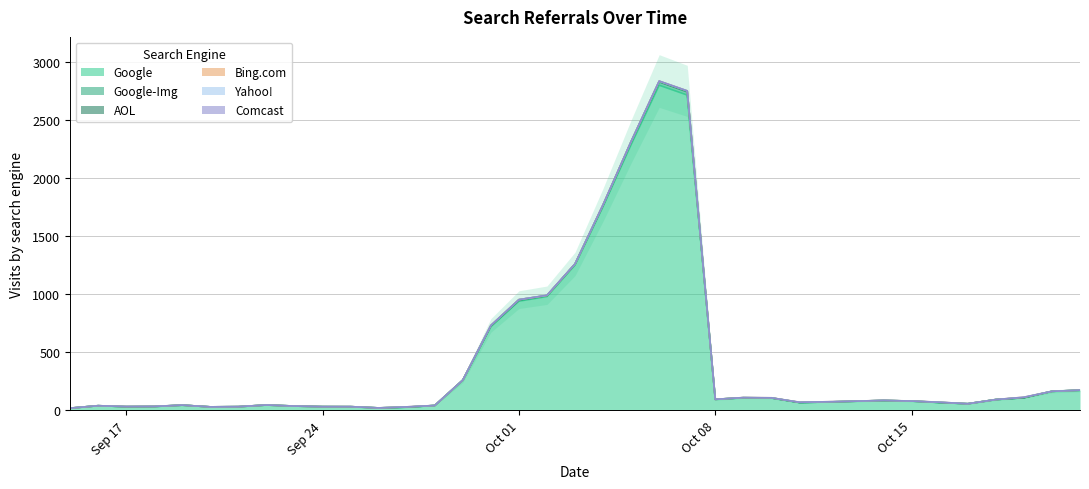

In Google-Img, how many points are lower than both neighbors (excluding endpoints)?

4